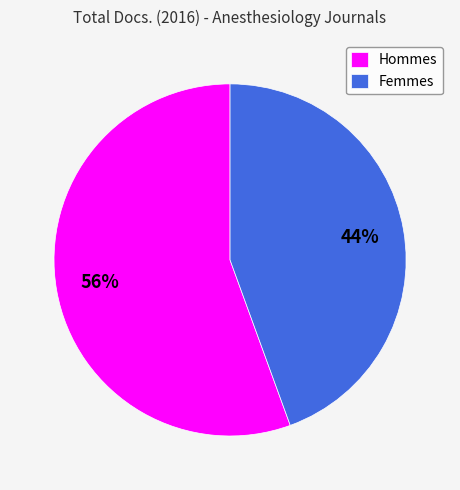

What percentage is the Femmes slice, to the nearest percent?

44%